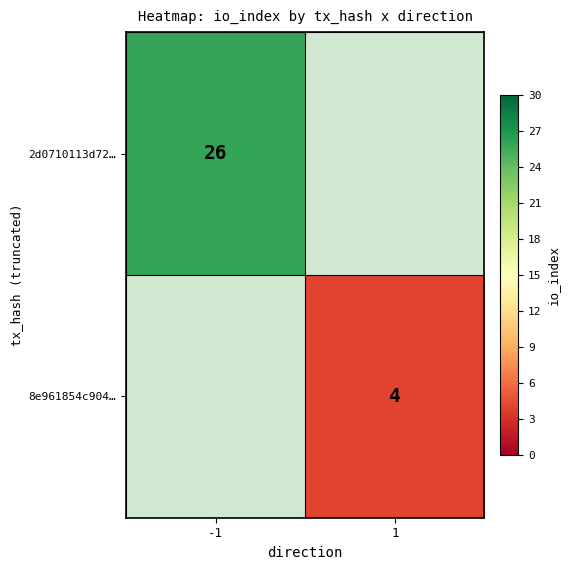

True or false: 8e961854c904… has a value of 2.4 at 1.

False